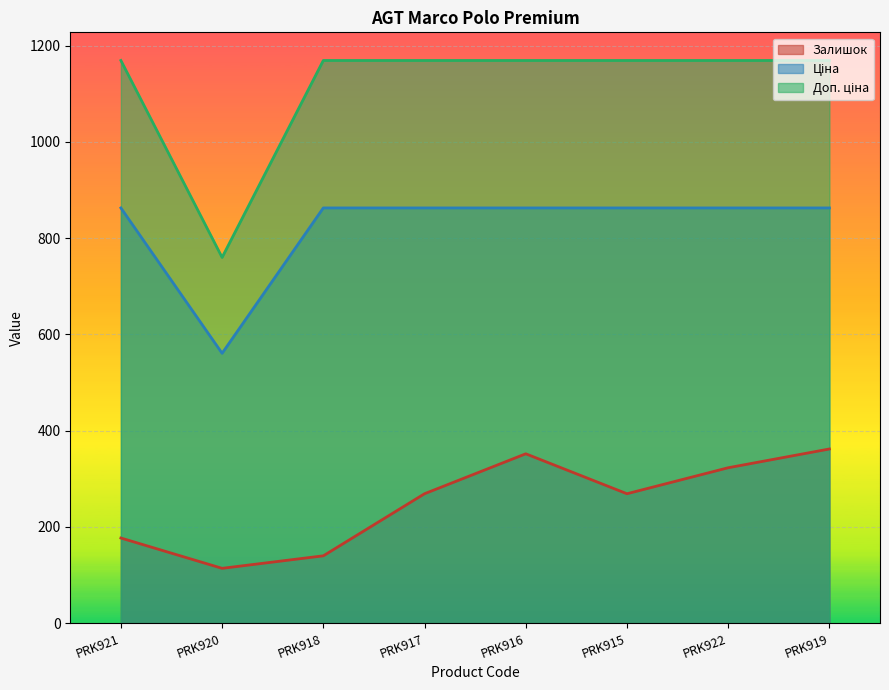

What position from the right is PRK917?

5